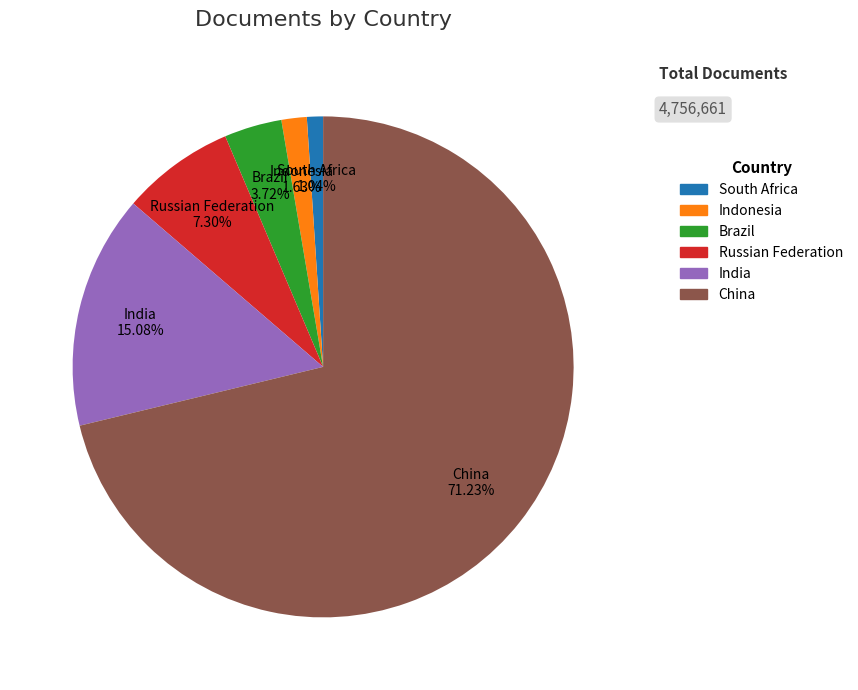

To the nearest percent, what portion does Russian Federation represent?

7%